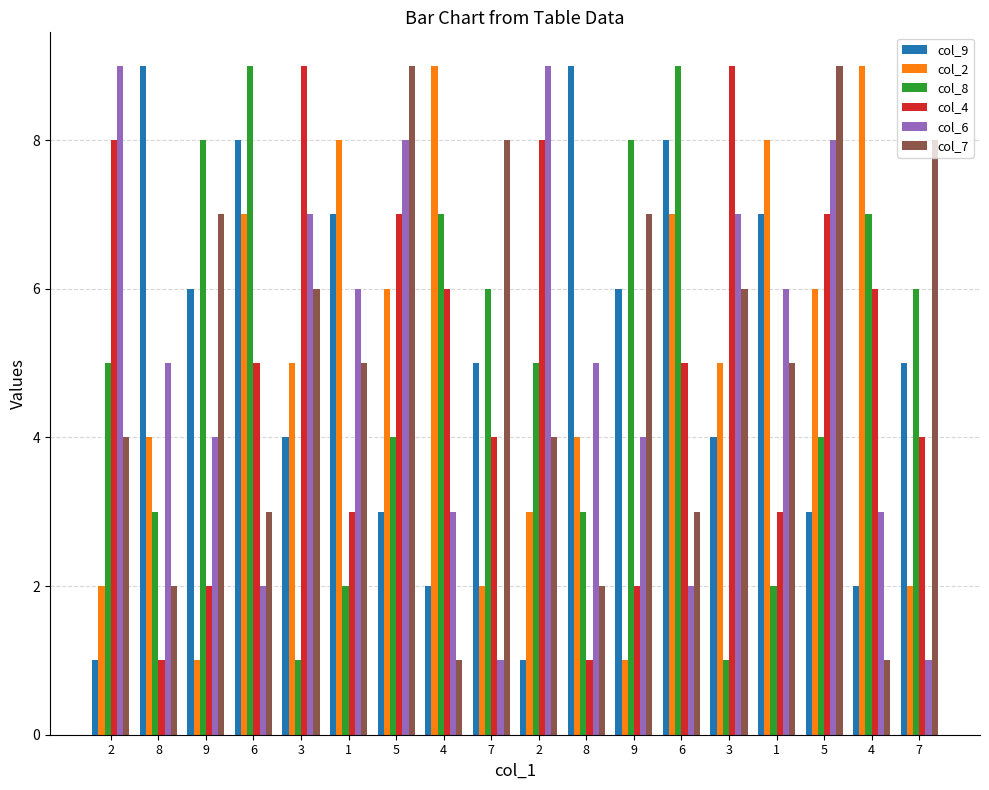

How many distinct data groups are displayed?

6